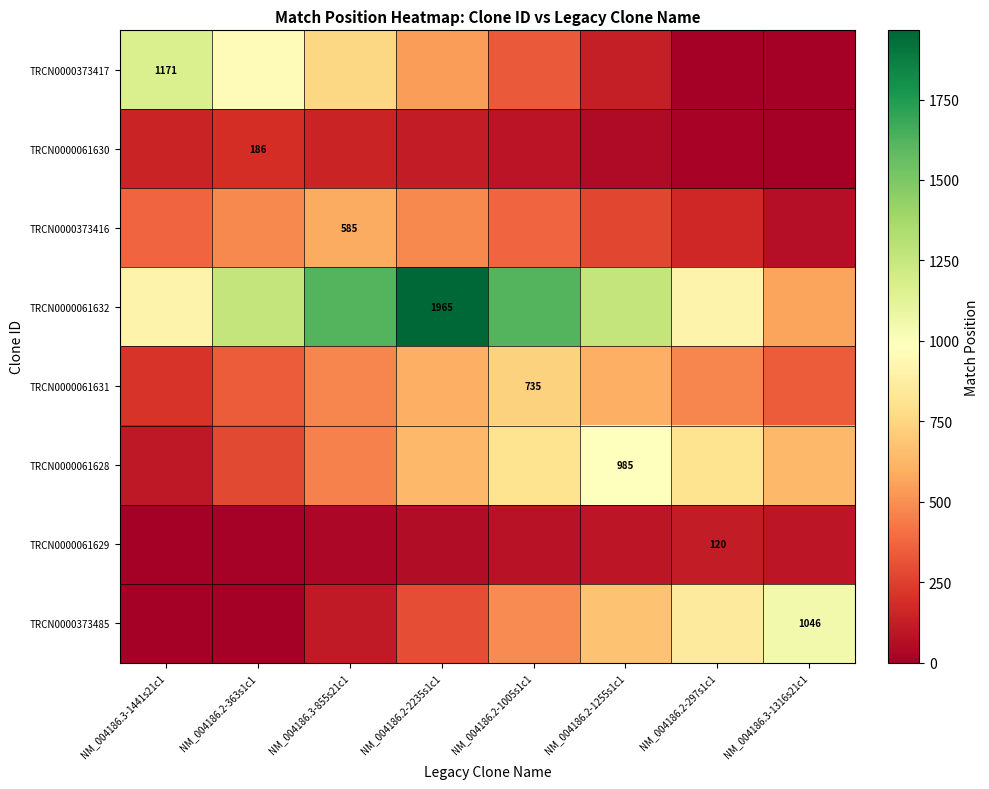

Rank the series by their maximum value, from lowest to highest.

TRCN0000061629, TRCN0000061630, TRCN0000373416, TRCN0000061631, TRCN0000061628, TRCN0000373485, TRCN0000373417, TRCN0000061632